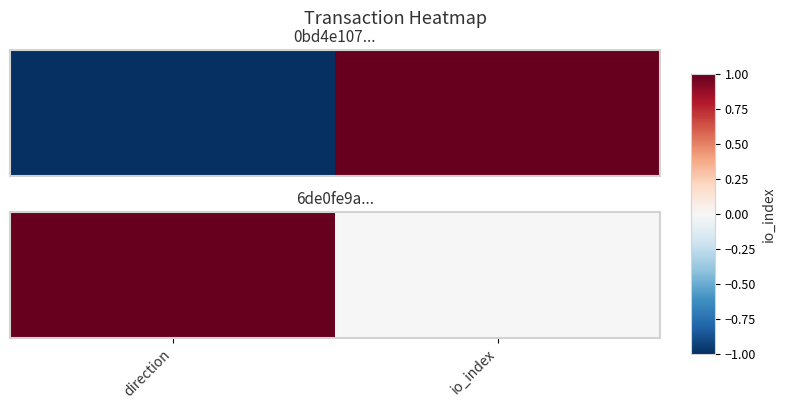

The chart shows a value of 0 at direction. True or false?

False